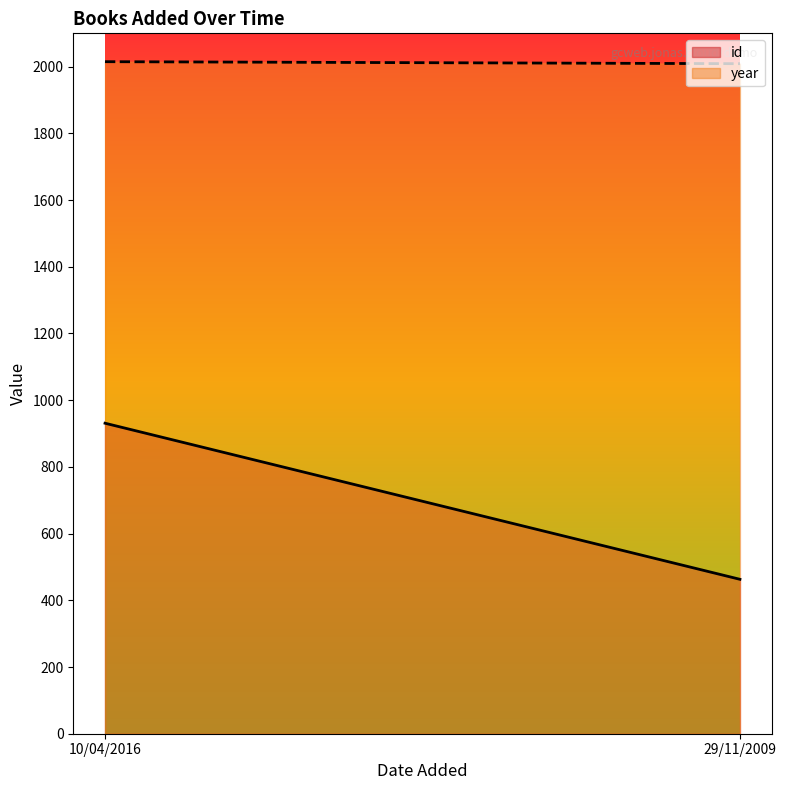

What is the sum of the id values at 10/04/2016 and 29/11/2009?

1394